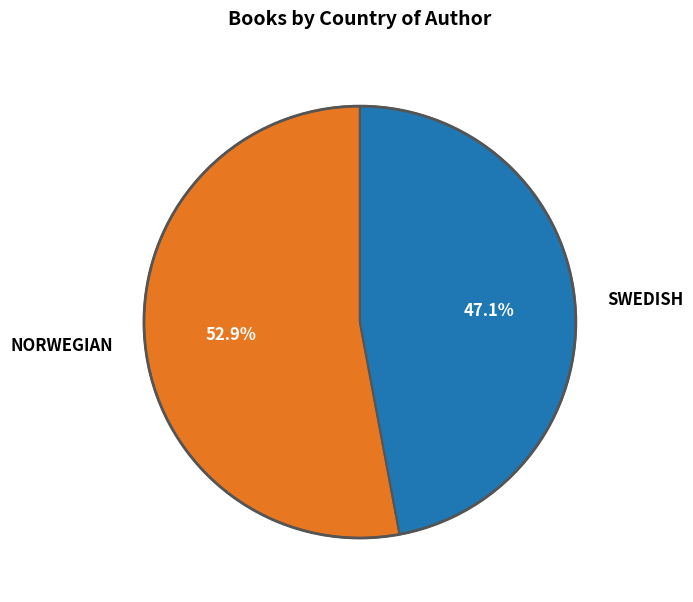

Count the number of slices in the pie.

2